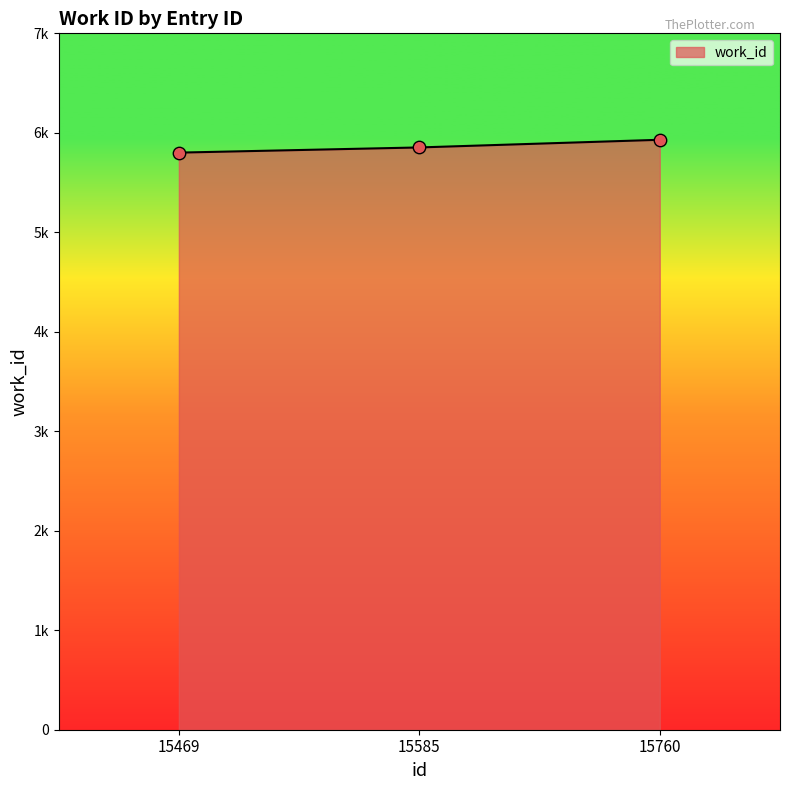

What is the change in value from 15469 to 15760?

+129